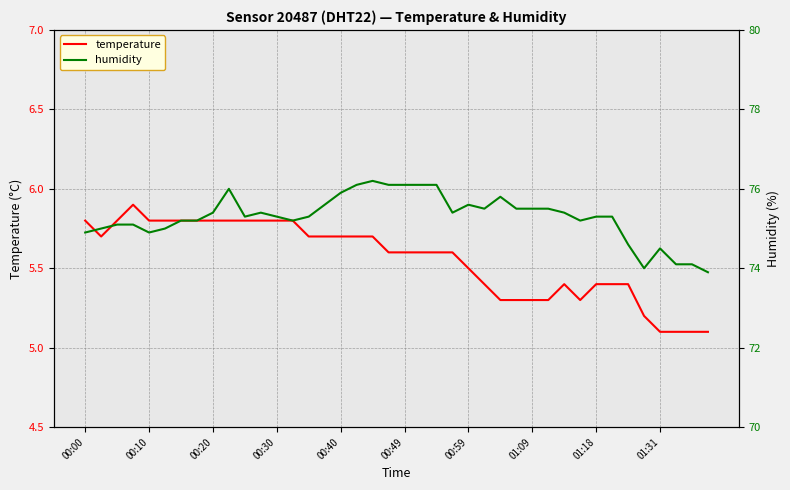

Is it true that temperature equals 7.0 at 01:09?

False